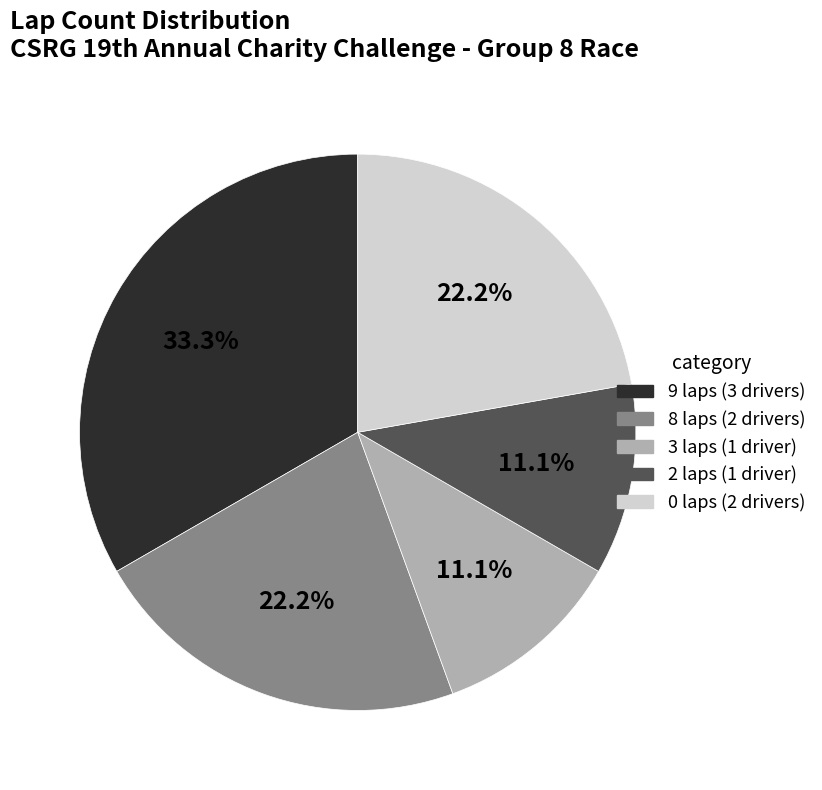

How many segments does this pie chart have?

5